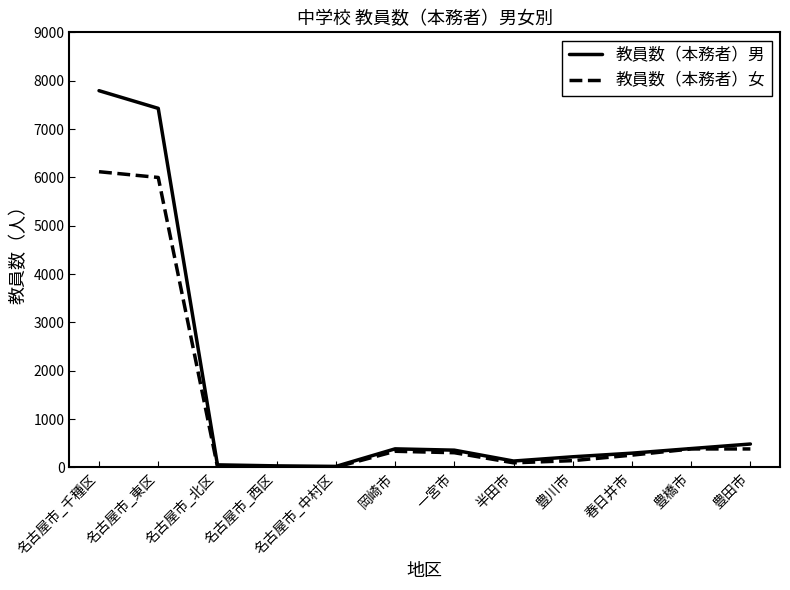

Between 岡崎市 and 豊田市, which series saw the biggest shift?

教員数（本務者）男